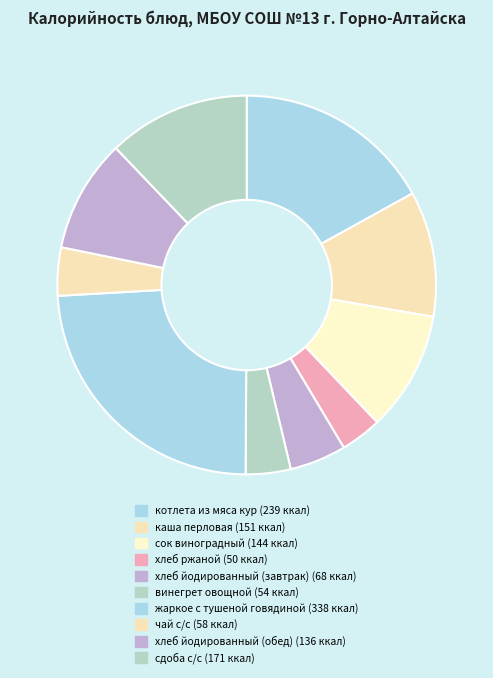

What is the ratio of the value at сок виноградный to the value at винегрет овощной?

2.7